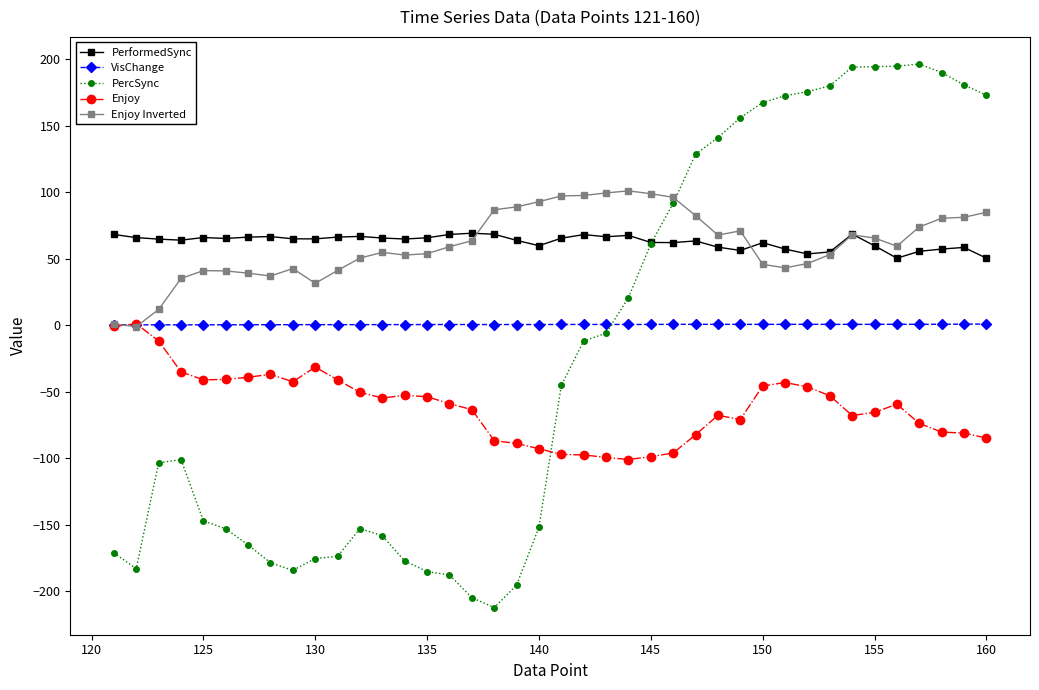

What is the lowest value of the Enjoy series?

-101.1